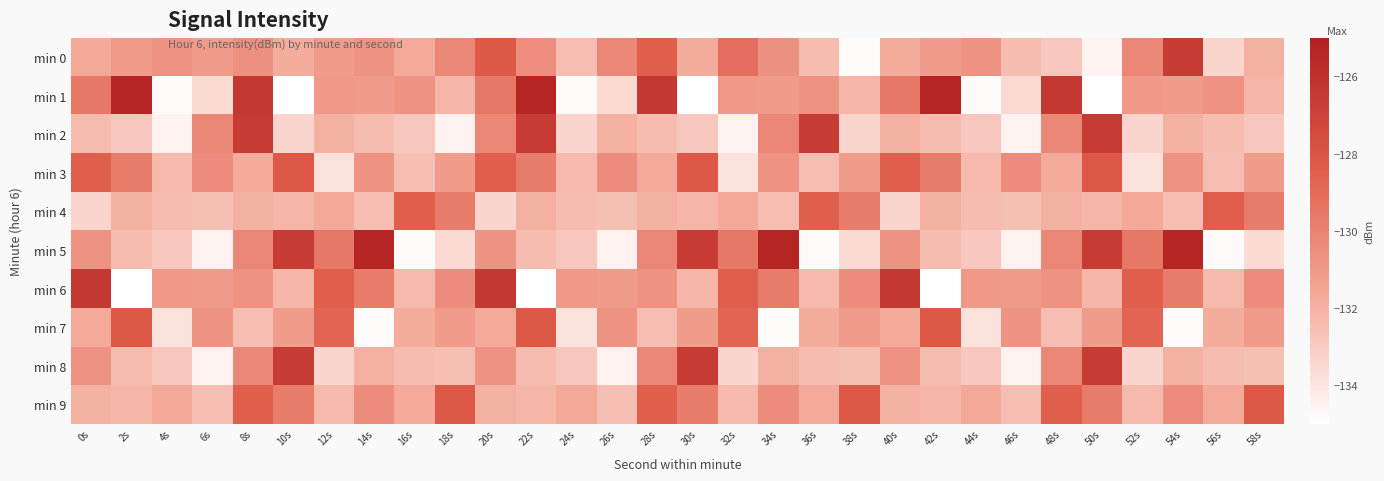

Which series has the largest range (max minus min)?

min 1